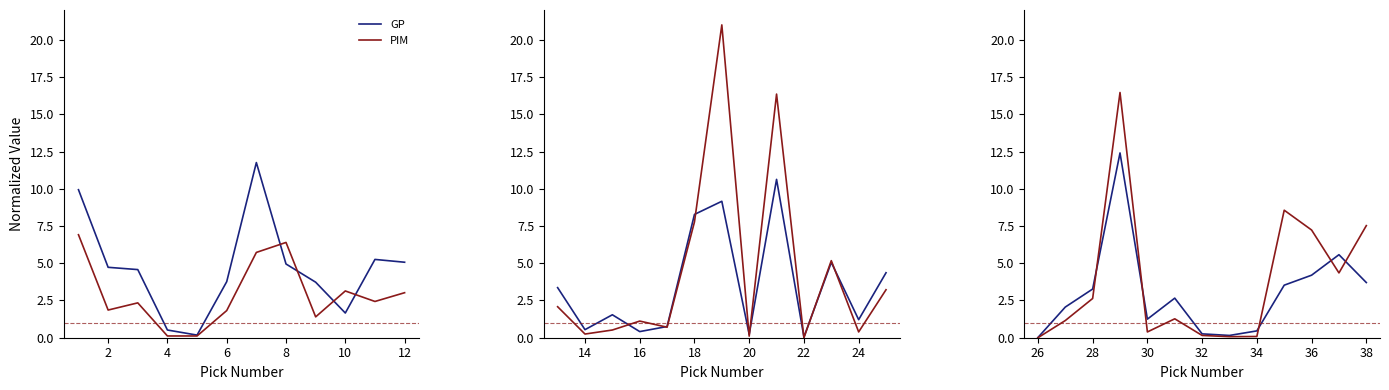

Which series has the widest spread of values?

PIM